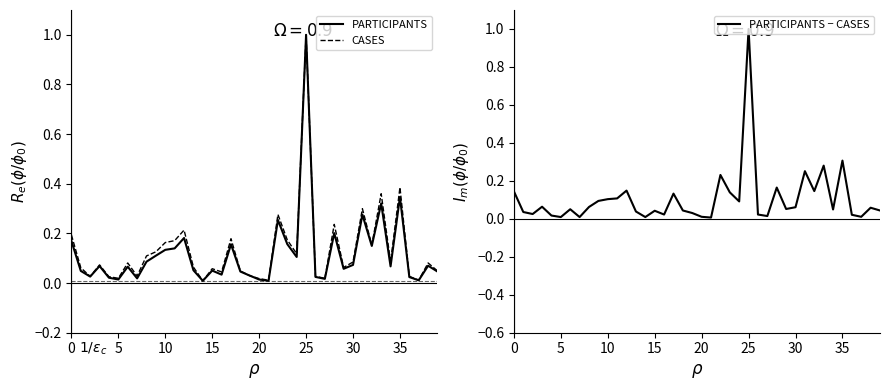

What is the label of the 19th point from the left?

18